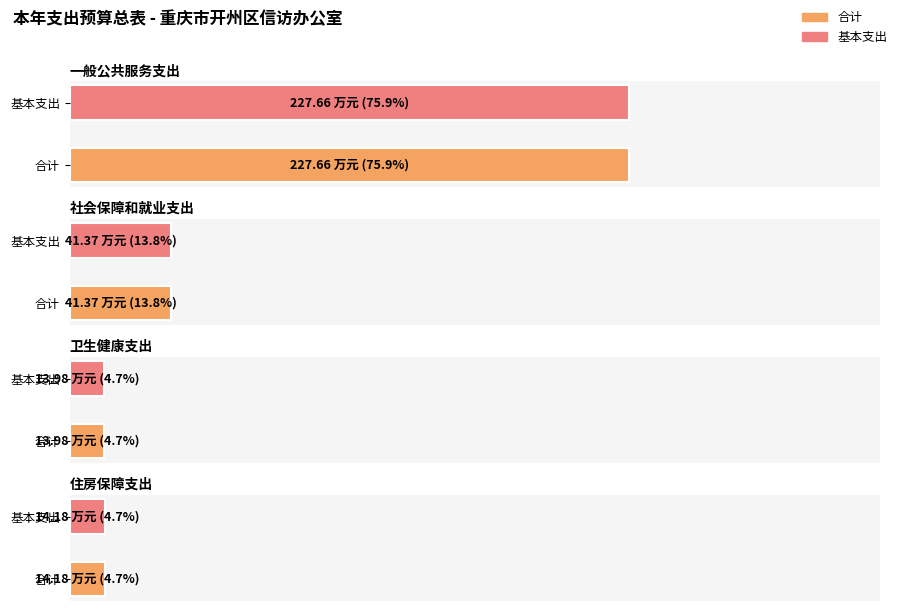

Is it true that 基本支出 equals 227.7 at 一般公共服务支出?

True